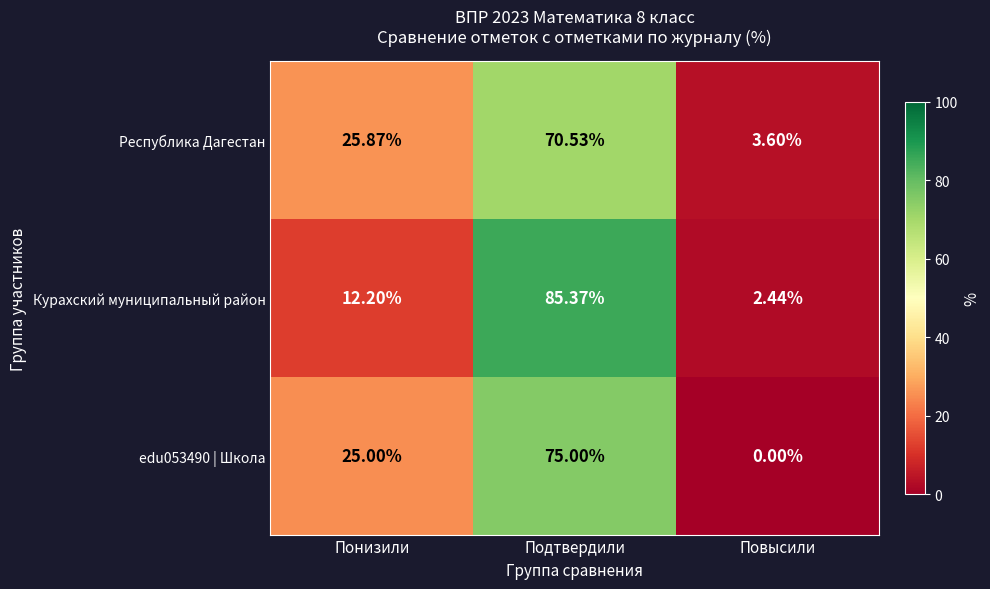

Which series has the widest spread of values?

Курахский муниципальный район